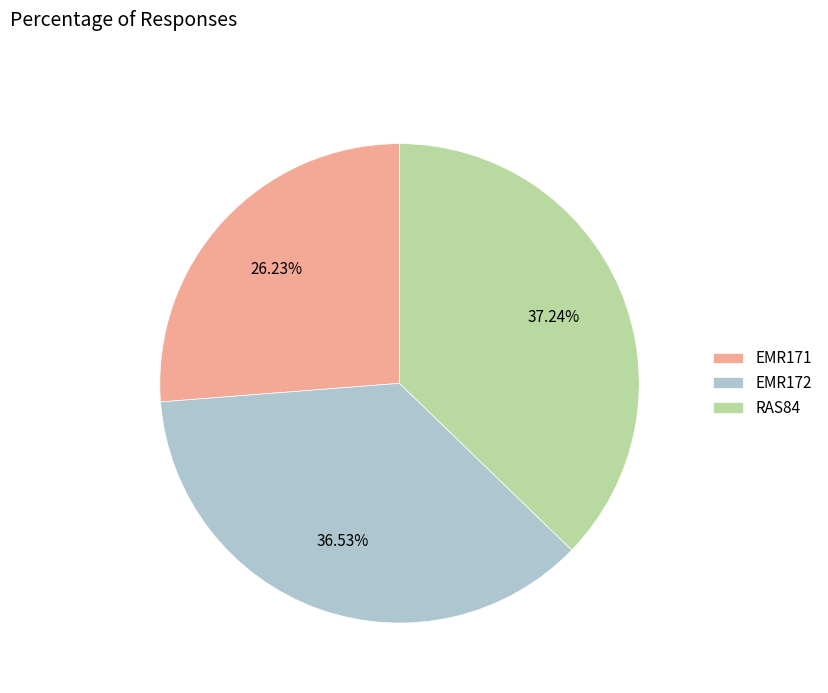

To the nearest percent, what is the average slice percentage?

33%